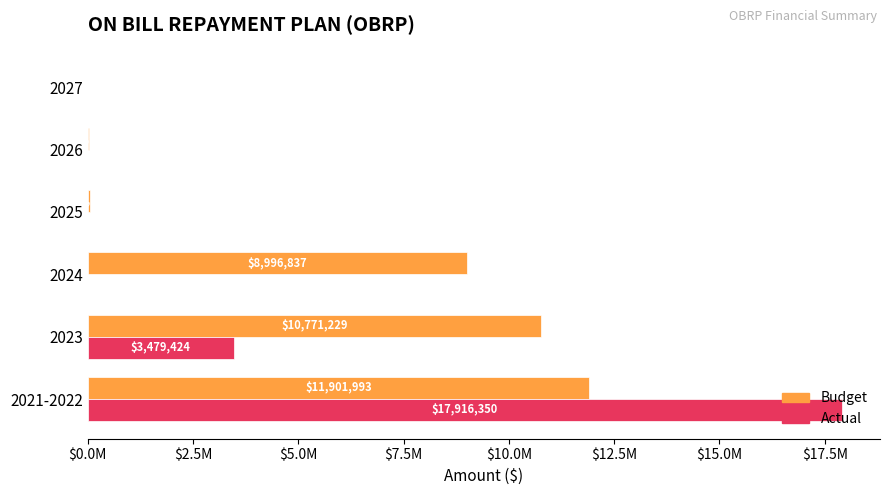

Which series has the largest total across all categories?

Budget